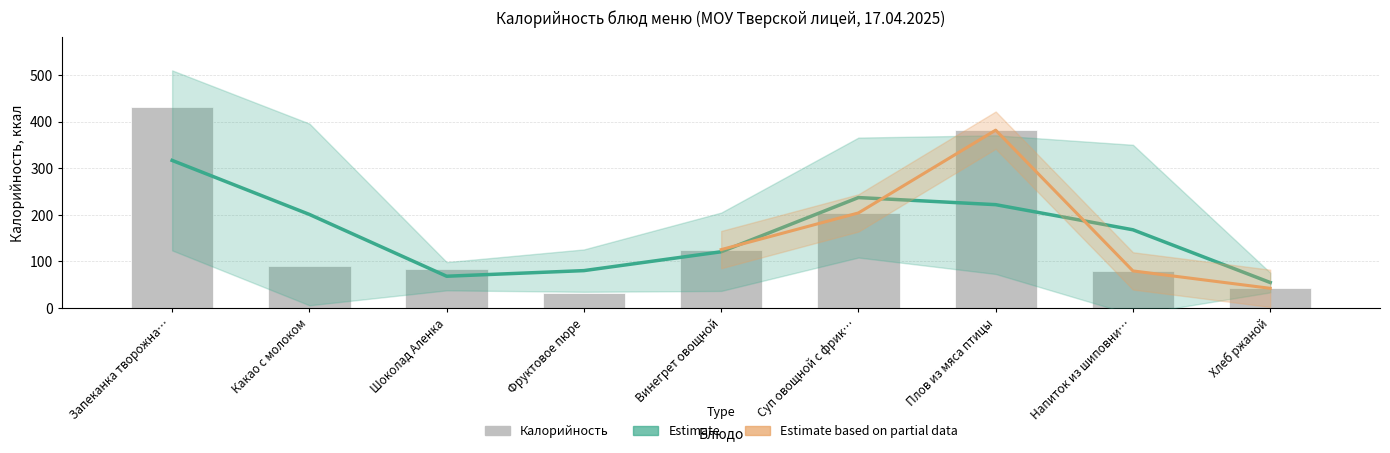

Which has a higher value, Суп овощной с фрик… or Винегрет овощной?

Суп овощной с фрик…